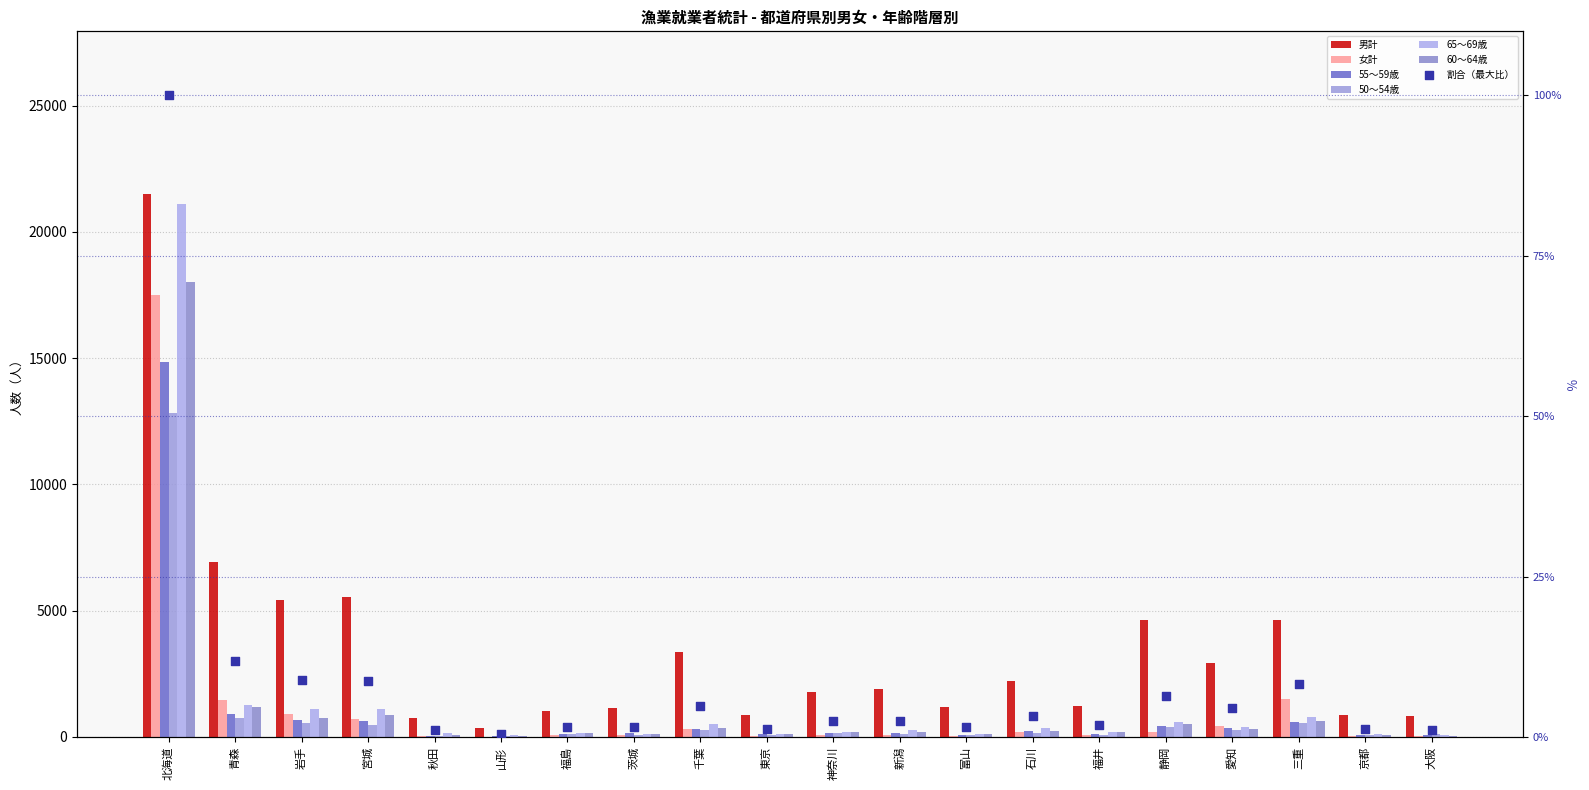

At which category is the sum across all series the highest?

北海道